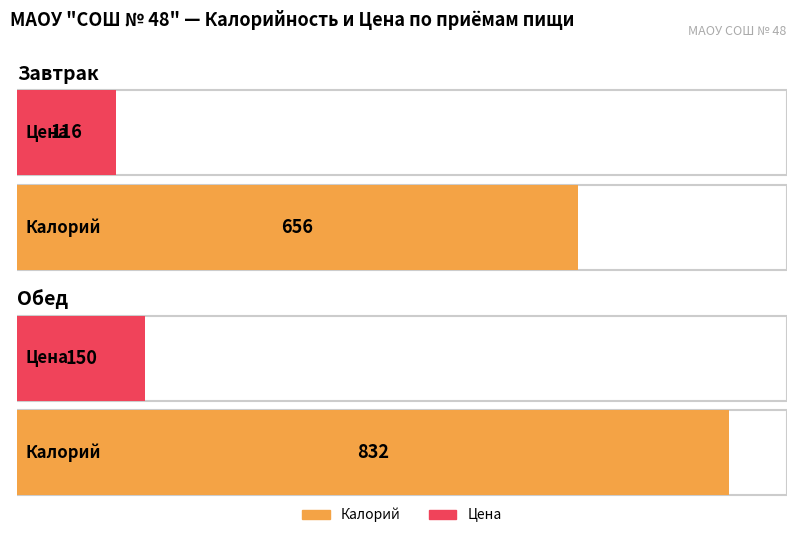

At Завтрак, list the series in order from largest to smallest.

Калорий, Цена